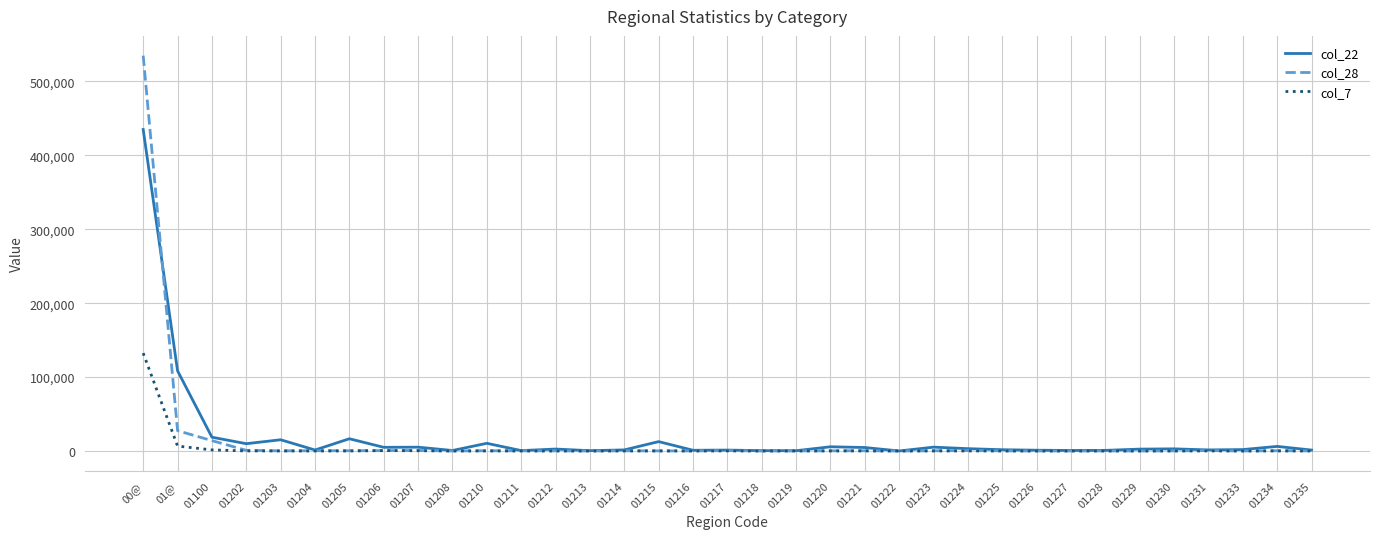

True or false: col_28 has a value of 523 at 01231.

True